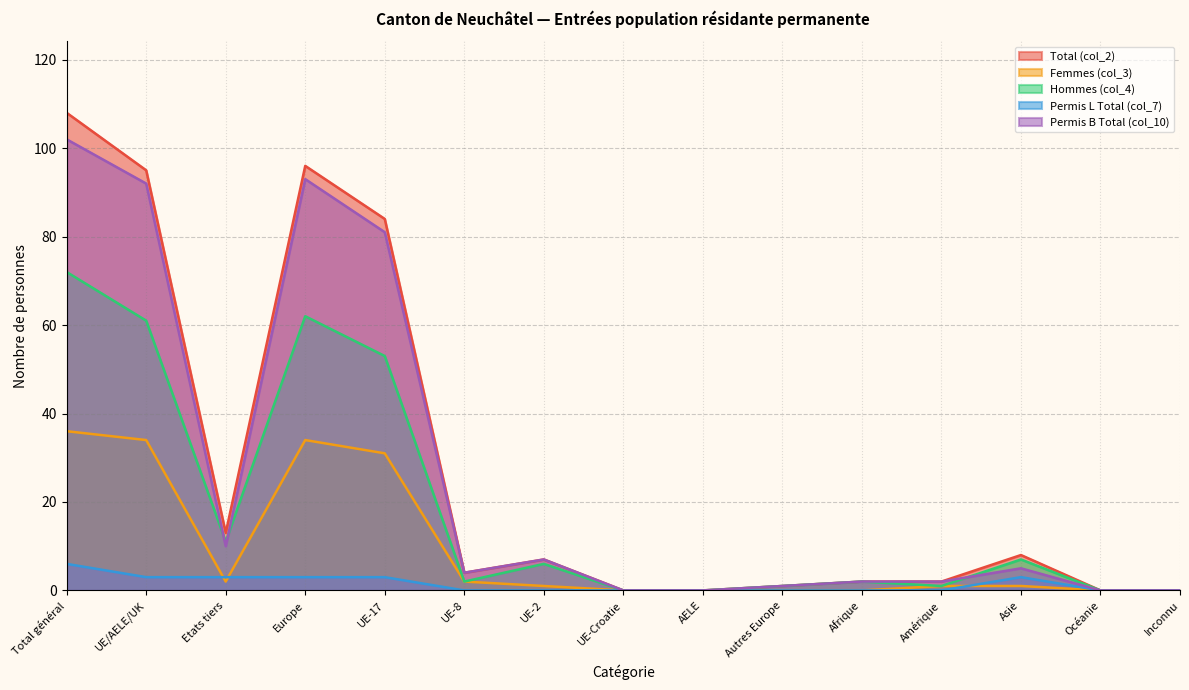

How many data points does each series have?

15